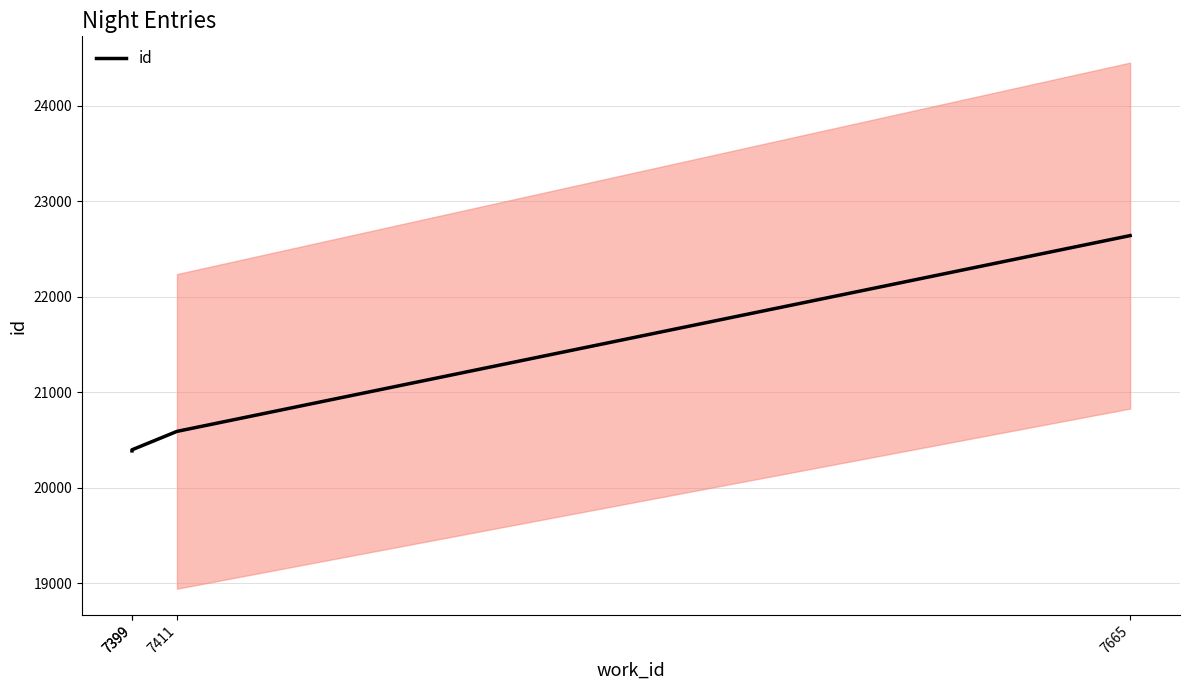

The value at 7399 is 35285. True or false?

False